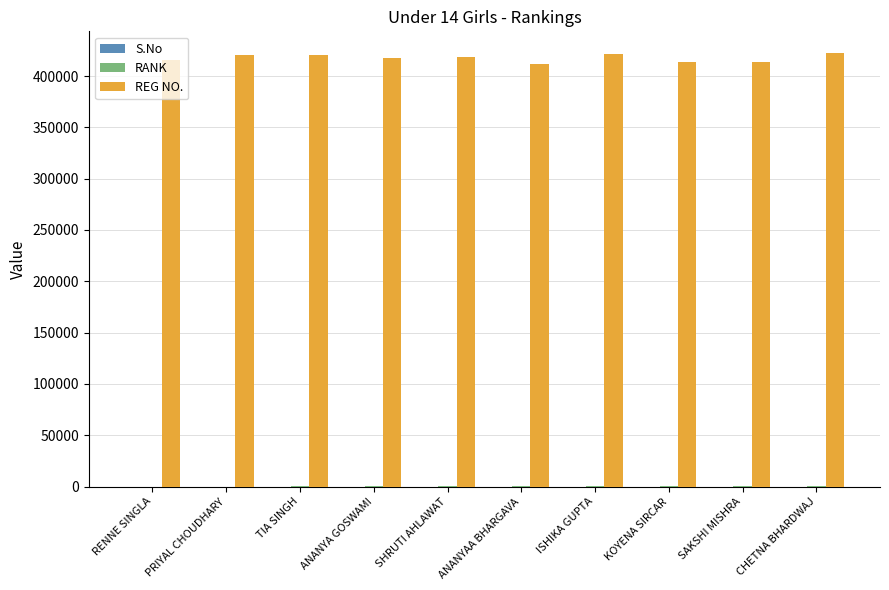

Count the number of categories in the chart.

10